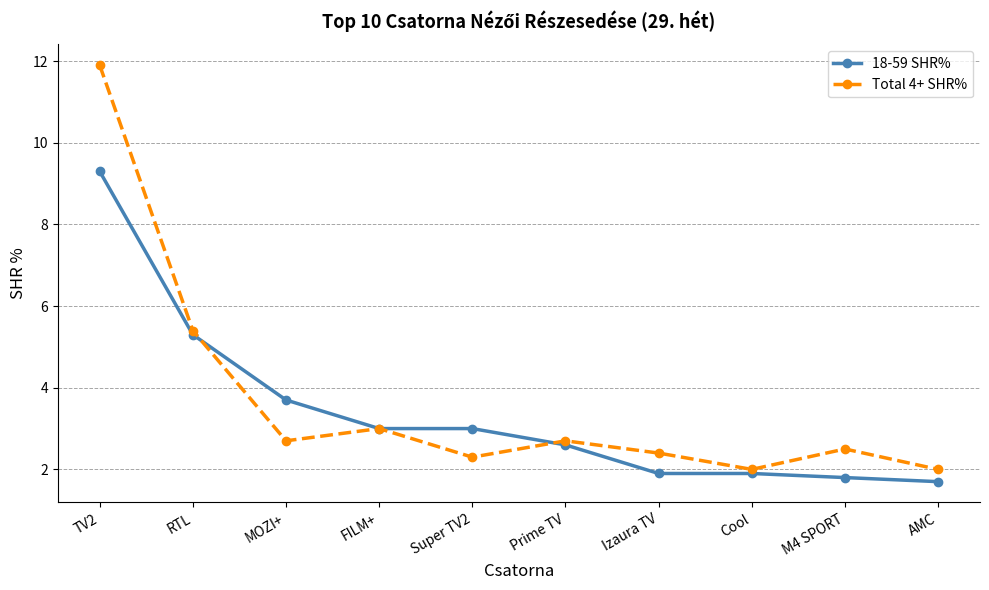

List the series in order of their overall mean, lowest first.

18-59 SHR%, Total 4+ SHR%